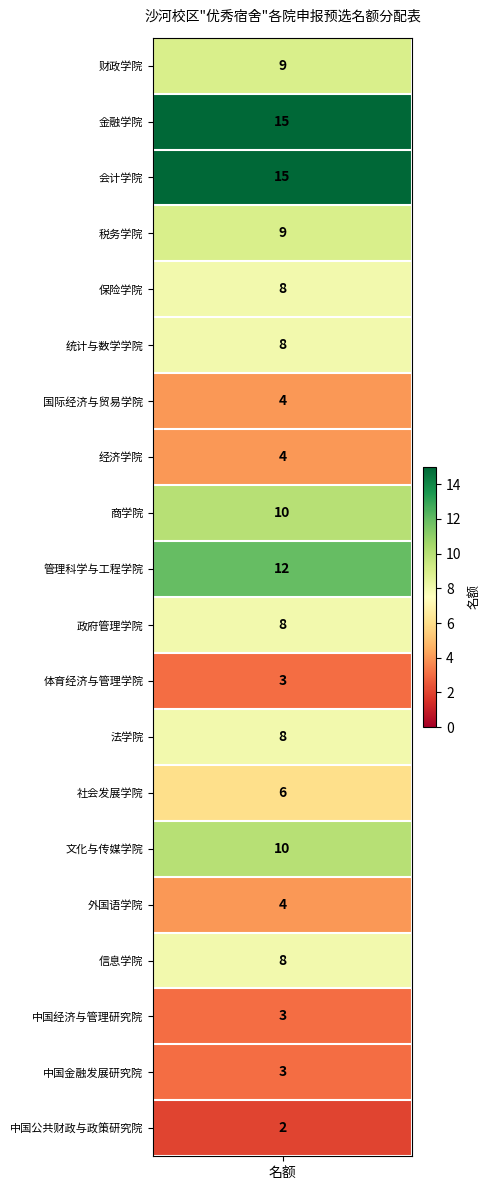

Reading left to right, transcribe all the data shown in this chart.

values=9	1=15	2=15	3=9	4=8	5=8	6=4	7=4	8=10	9=12	10=8	11=3	12=8	13=6	14=10	15=4	16=8	17=3	18=3	19=2